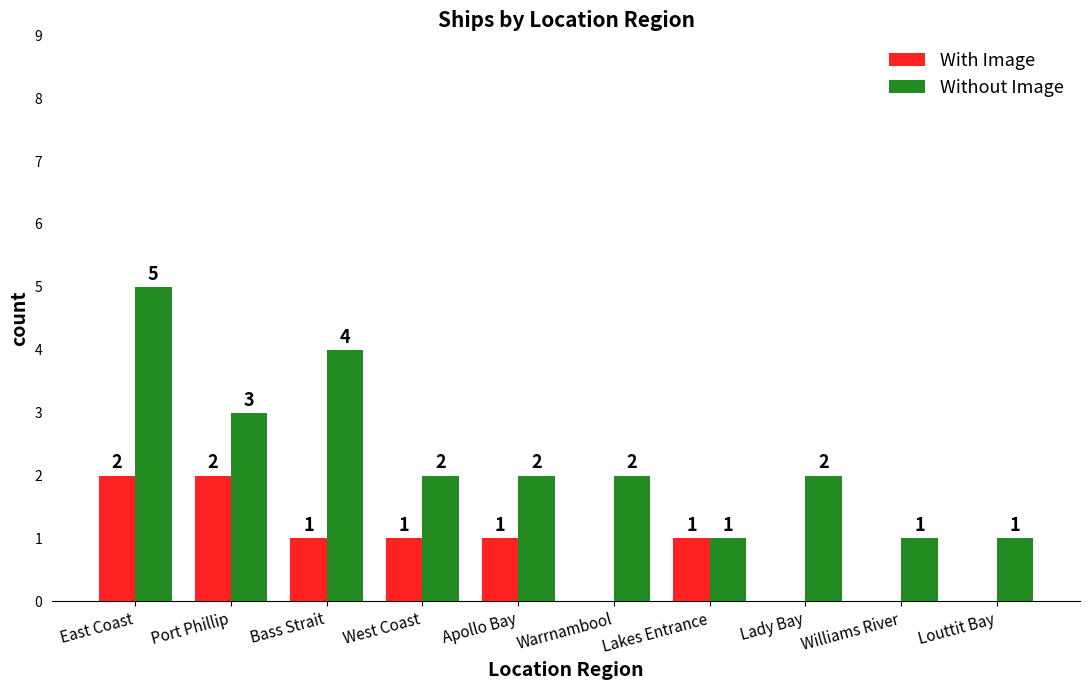

What are all the series names shown in the legend?

With Image, Without Image